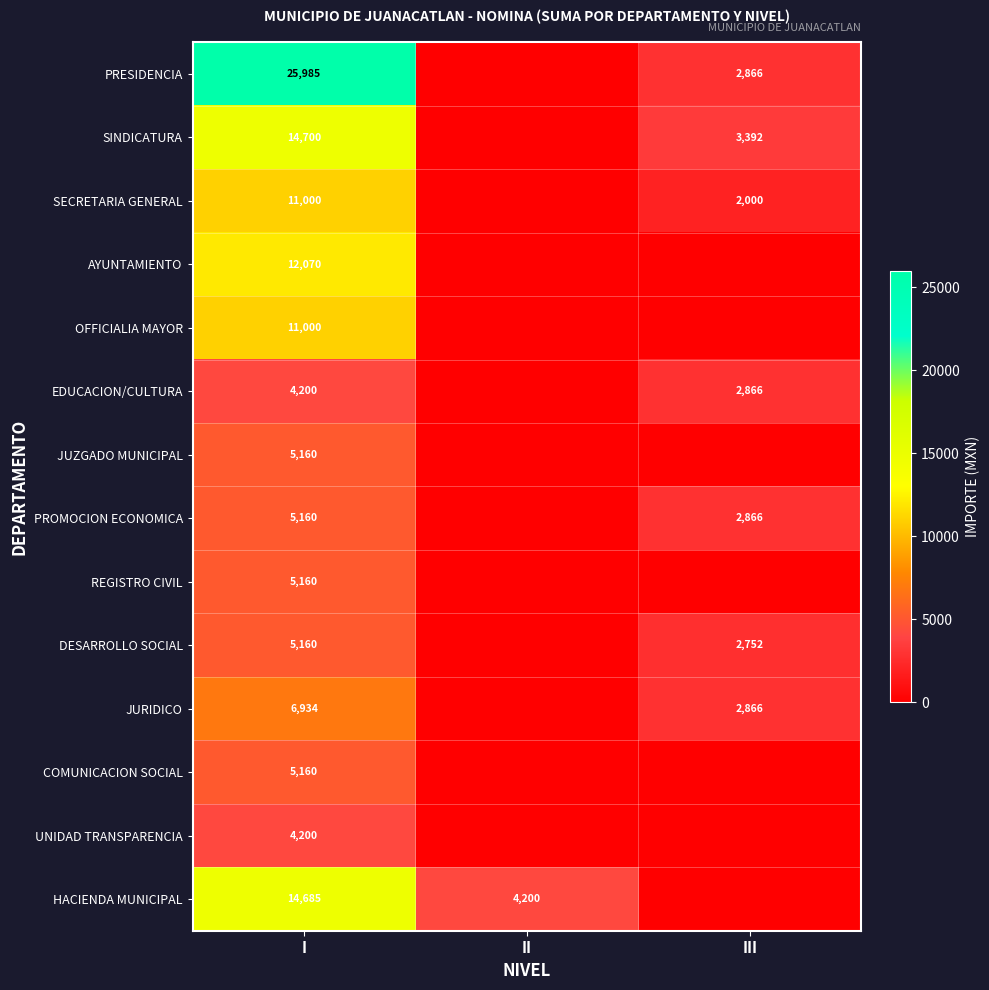

Is it true that OFFICIALIA MAYOR equals 11000 at I?

True